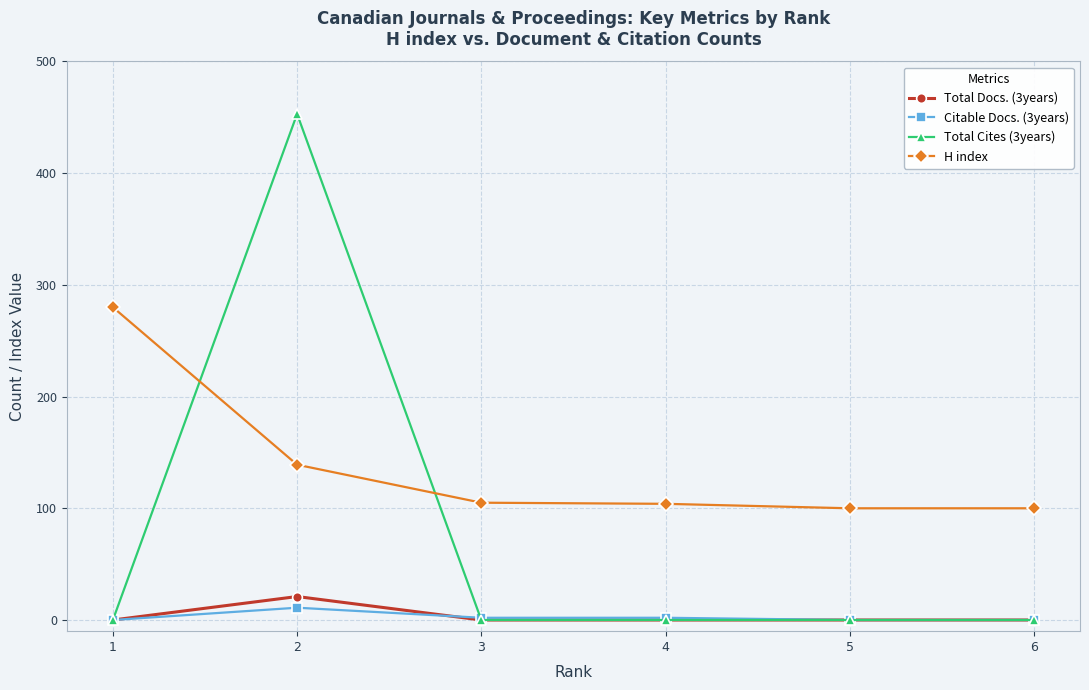

At which label does Citable Docs. (3years) reach its peak?

2